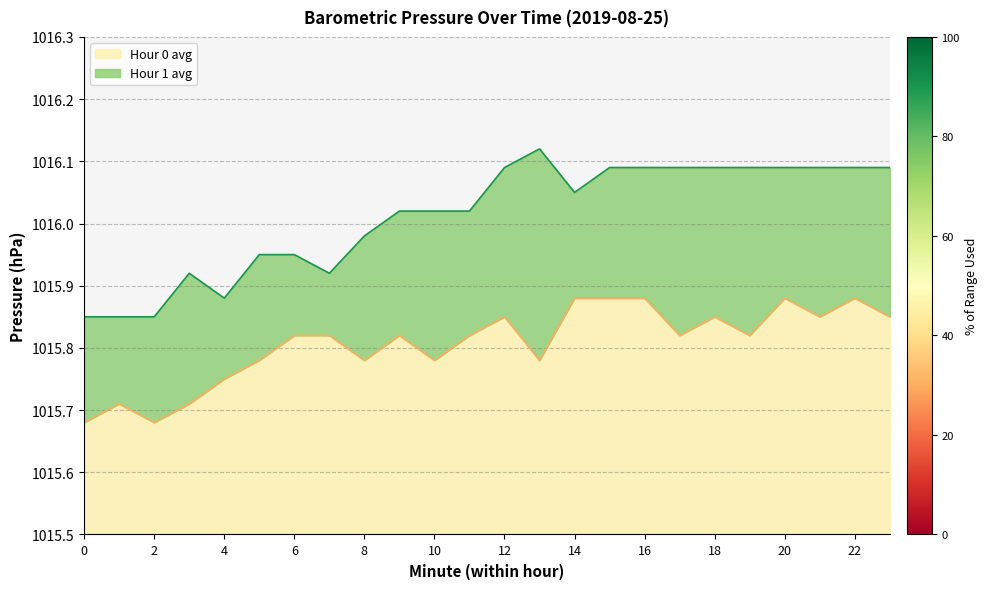

What is the difference between the Hour 1 avg values at 6 and 13?

0.2